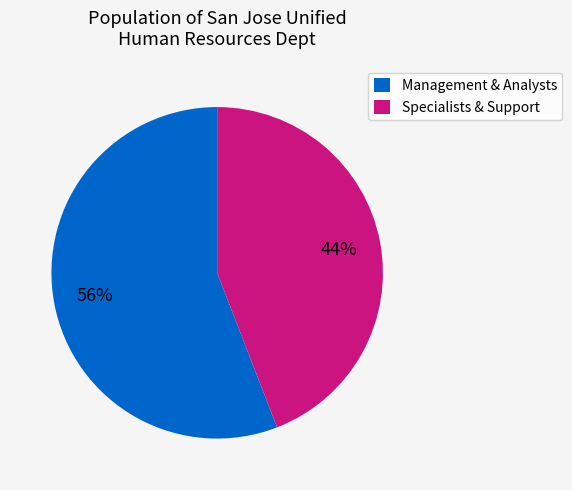

The Specialists & Support slice represents 36% of the pie. True or false?

False